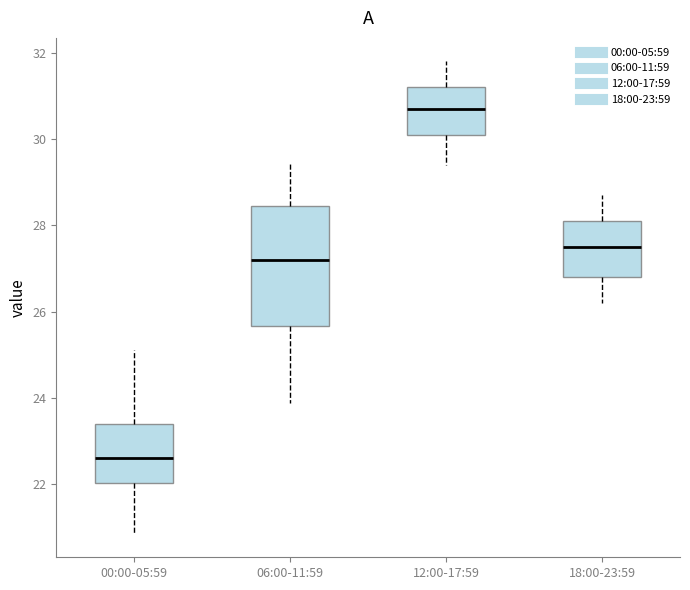

Reading left to right, transcribe this box plot: for each box, give where its median line is, the range the box spans, and where its two whiskers end, as read against the y-axis. The values are not printed on the chart, so give them approximately, as read against the axis.

00:00-05:59: median 22.6, box 22.0 to 23.4, whiskers 20.8 to 25.2
06:00-11:59: median 27.2, box 25.6 to 28.4, whiskers 23.8 to 29.4
12:00-17:59: median 30.8, box 30.2 to 31.2, whiskers 29.4 to 31.8
18:00-23:59: median 27.6, box 26.8 to 28.2, whiskers 26.2 to 28.8